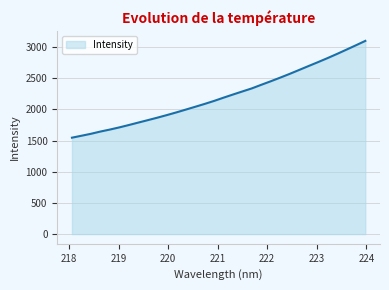

What is the minimum value shown in the chart?

1547.9